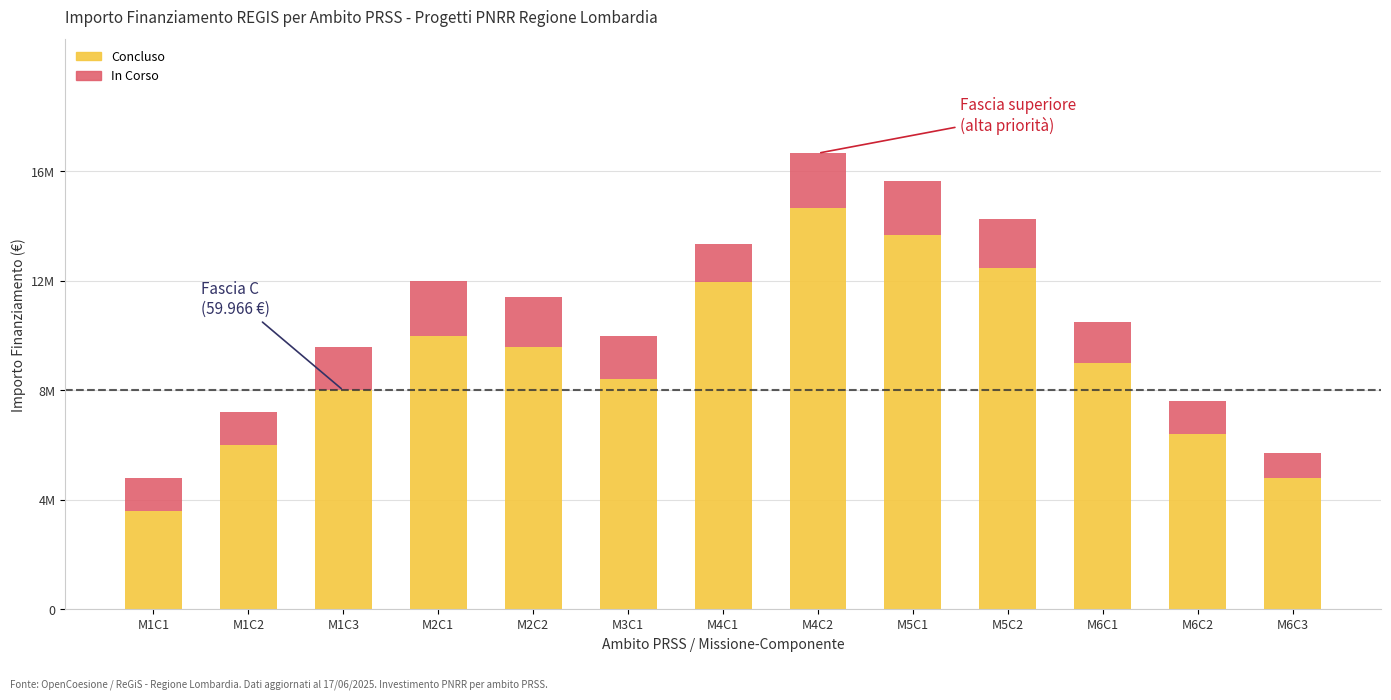

Which category has the highest value in the Concluso series?

M4C2